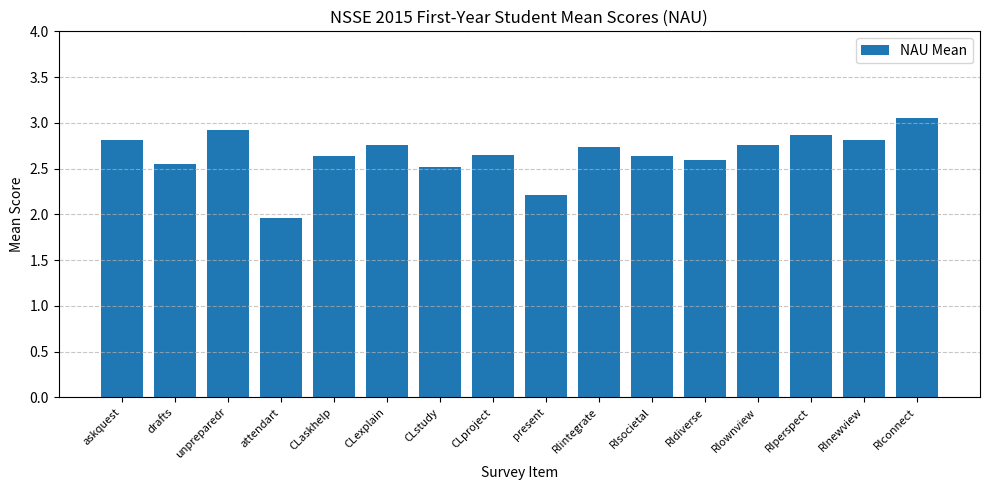

What is the ratio of the value at drafts to the value at present?

1.2